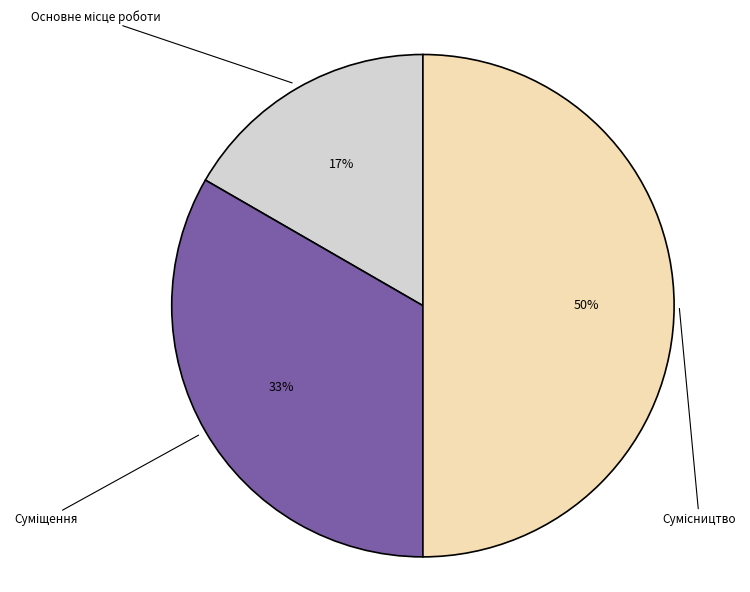

To the nearest percent, what is the average slice percentage?

33%